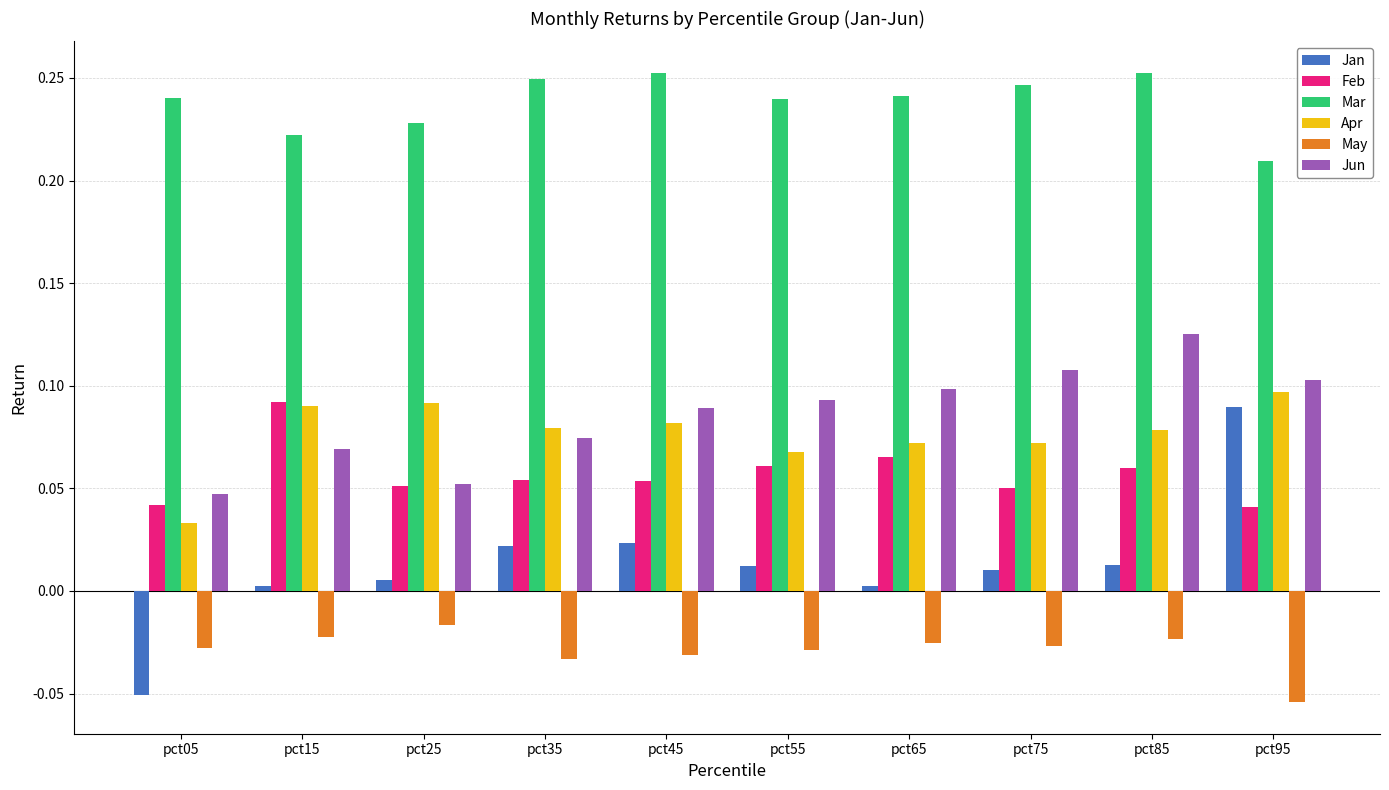

How many bars are there in each group?

6